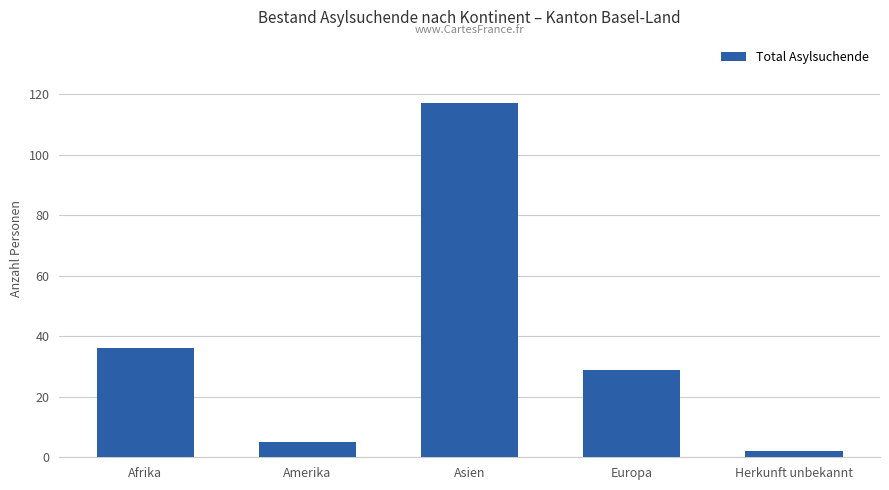

The value at Europa is 29. True or false?

True